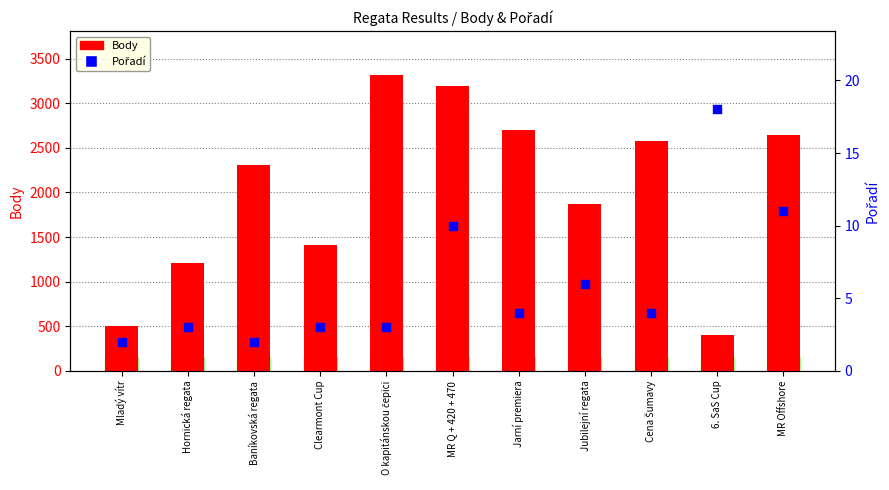

At which category is the sum across all series the highest?

O kapitánskou čepici